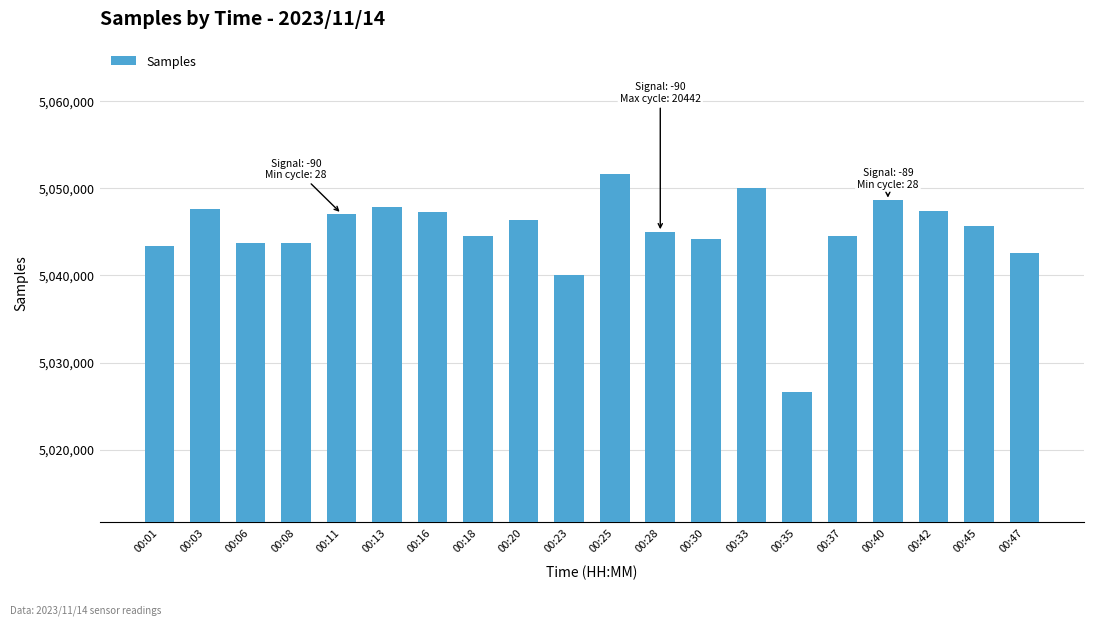

Is it true that the value at 00:35 is 2489147?

False